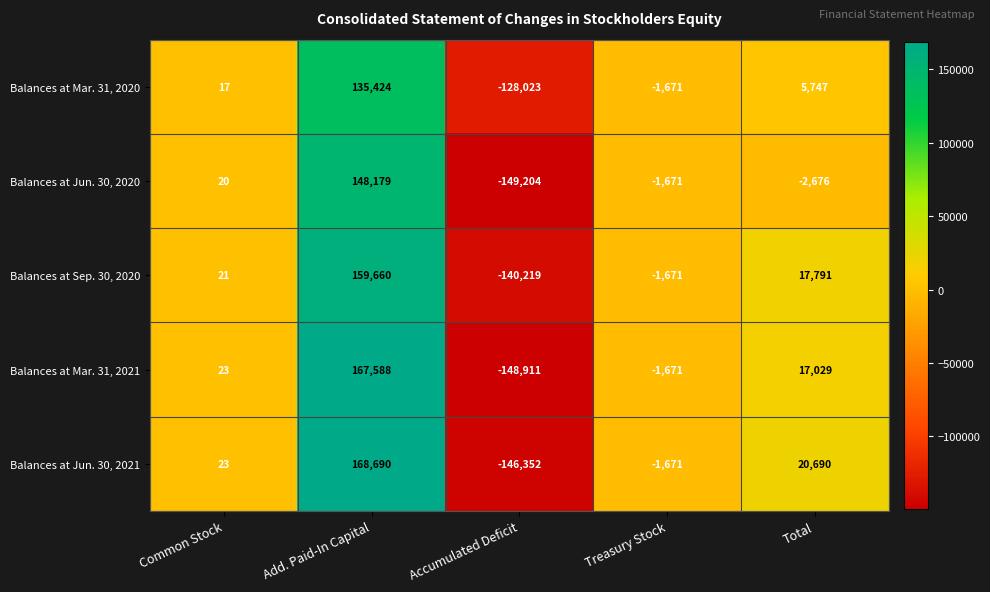

How many distinct data groups are displayed?

5